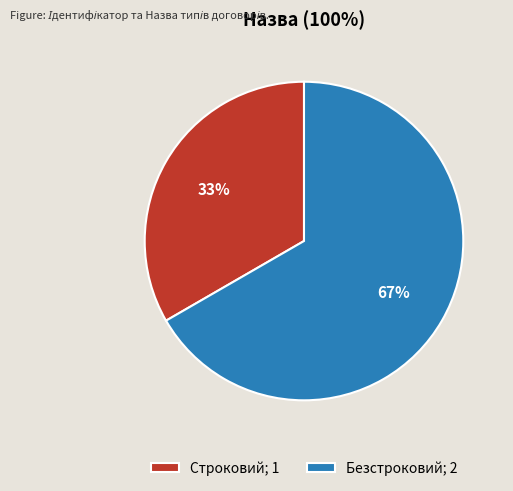

True or false: Строковий accounts for 39% of the total.

False